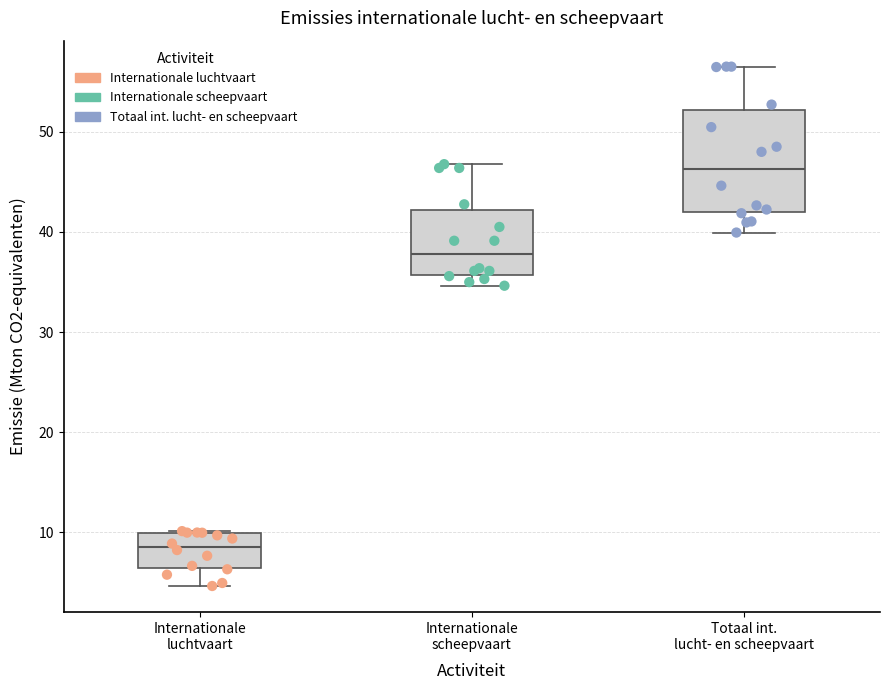

Which box's median line is the highest?

Totaal int. lucht- en scheepvaart